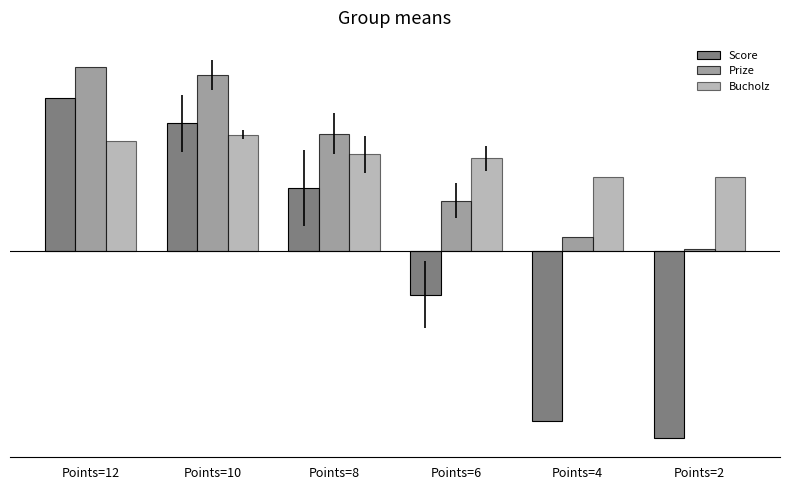

At Points=4, list the series in order from smallest to largest.

Score, Prize, Bucholz